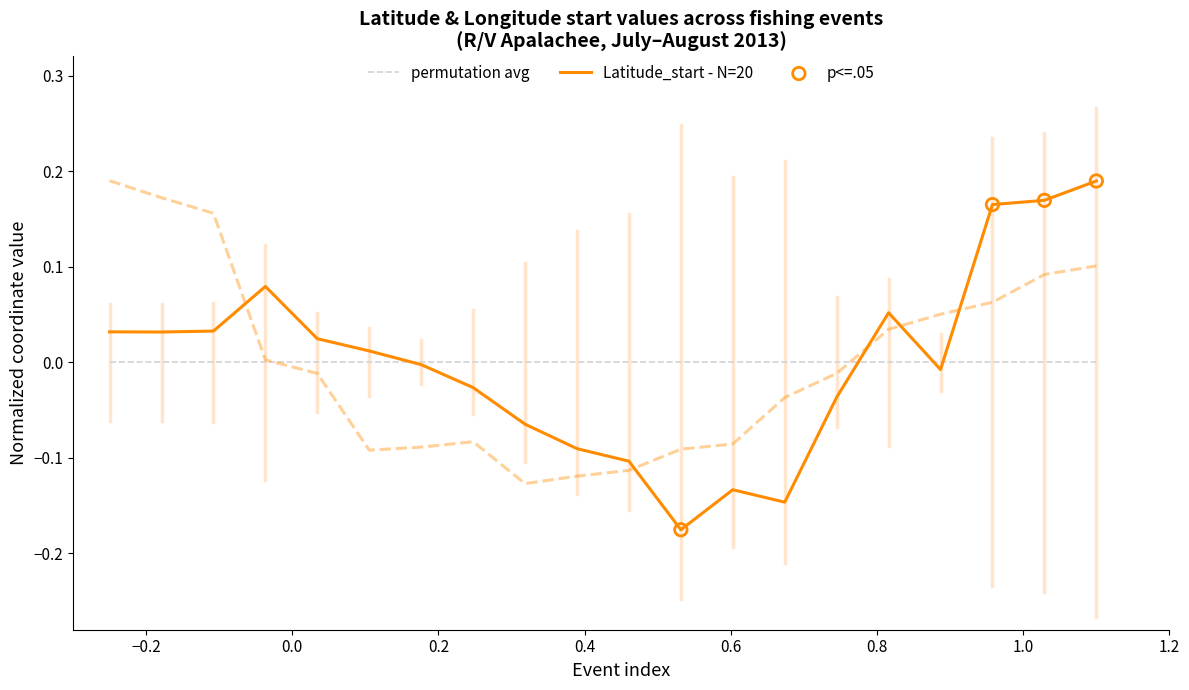

Which series has the largest Y range (max minus min)?

Latitude_start